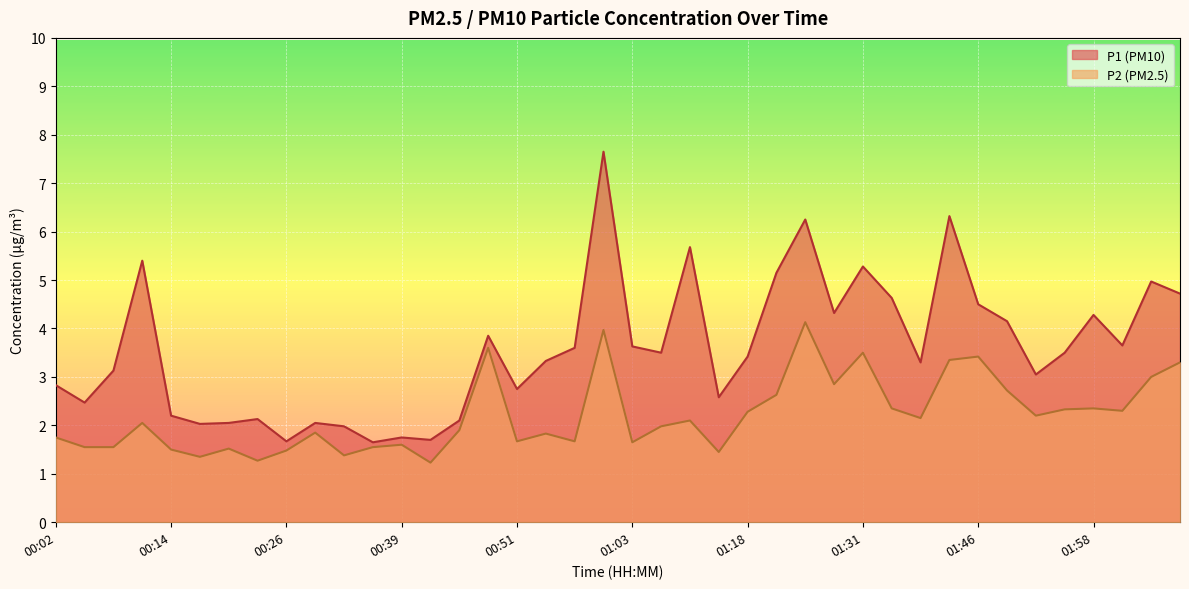

At how many categories does at least one series exceed 3?

25